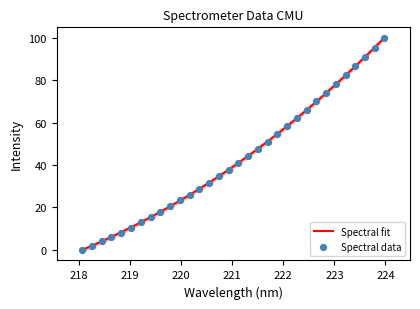

What is the maximum value for Spectral fit?

100.2